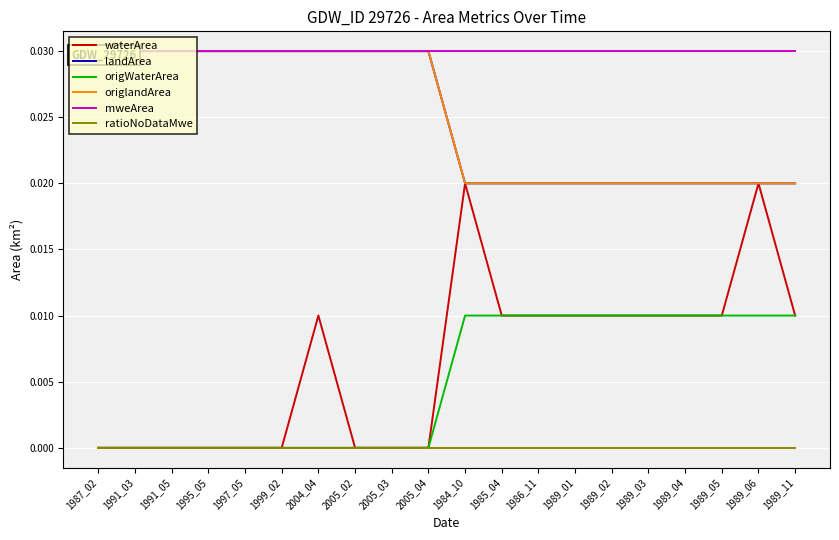

Which category has the highest value in the landArea series?

1987_02